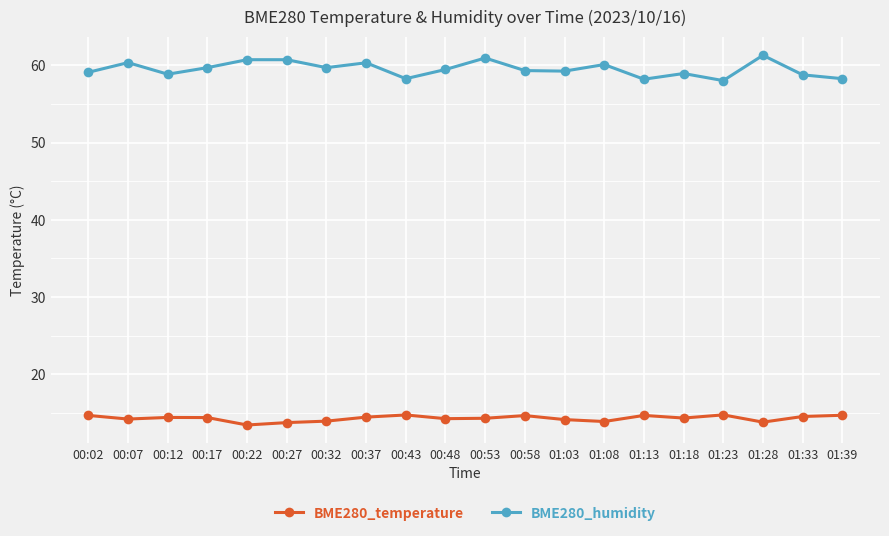

What value does the BME280_humidity series have at 00:32?

59.7